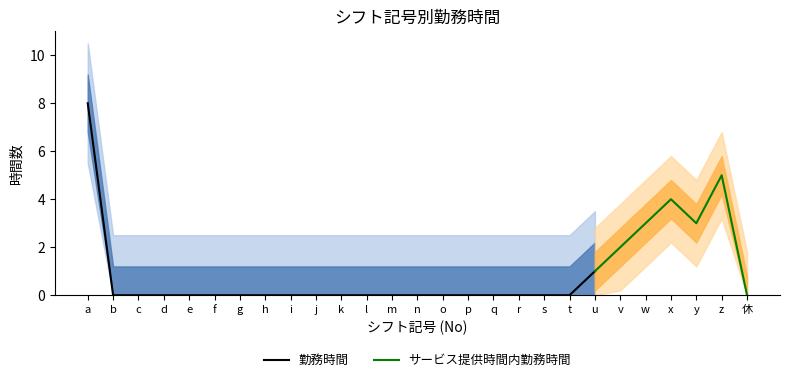

Count the 勤務時間 values in the range 0 to 1.

20